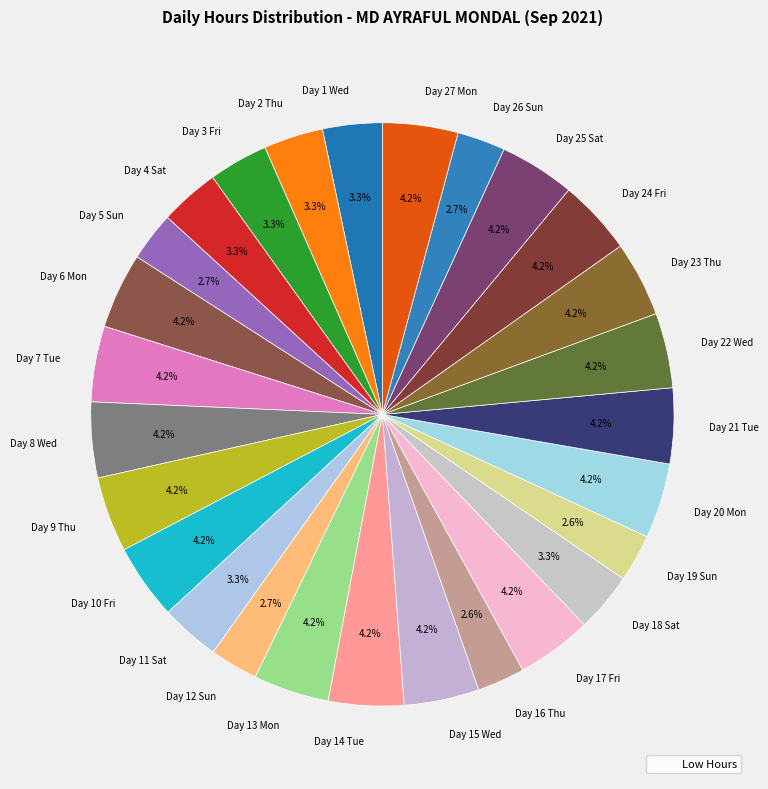

How many slices are in this pie chart?

27